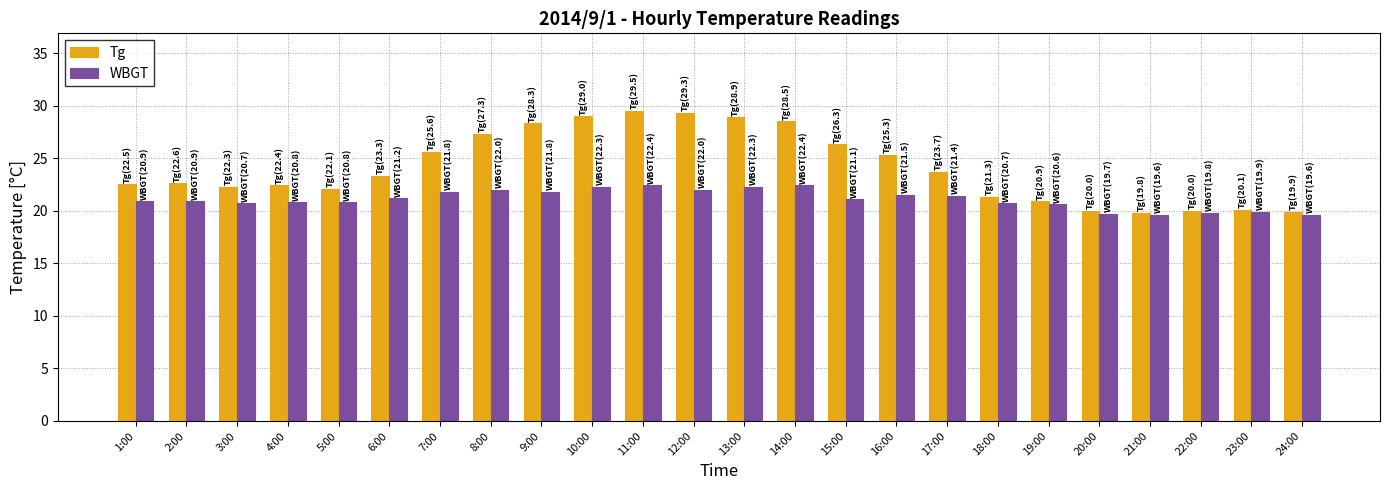

What is the smallest value displayed?

19.6